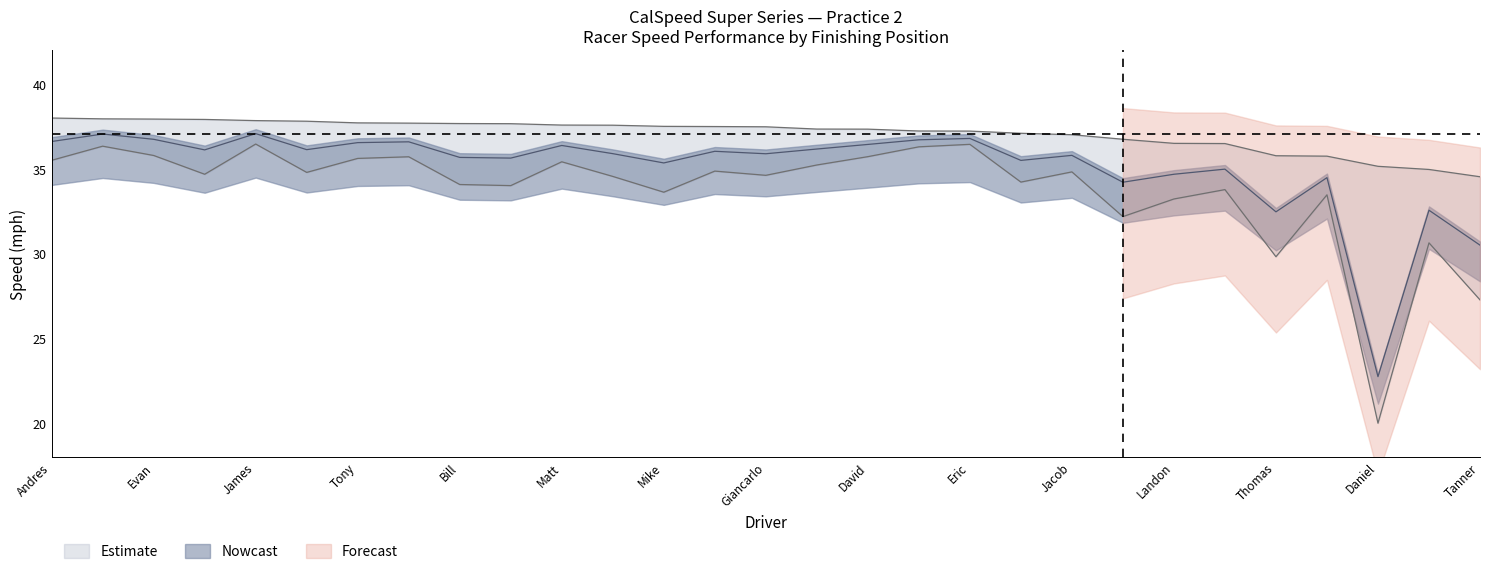

Reading left to right, extract all data points from this chart.

Best Lap time: 38.0	38.0	37.9	37.9	37.9	37.8	37.7	37.7	37.7	37.7	37.6	37.6	37.5	37.5	37.5	37.4	37.4	37.2	37.2	37.1	37.0	36.8	36.5	36.5	35.8	35.8	35.2	35.0	34.5
Average Speed: 36.6	37.1	36.8	36.1	37.1	36.1	36.6	36.6	35.7	35.6	36.4	35.9	35.4	36.0	35.9	36.2	36.5	36.7	36.8	35.5	35.8	34.2	34.7	35.0	32.5	34.5	22.7	32.6	30.5